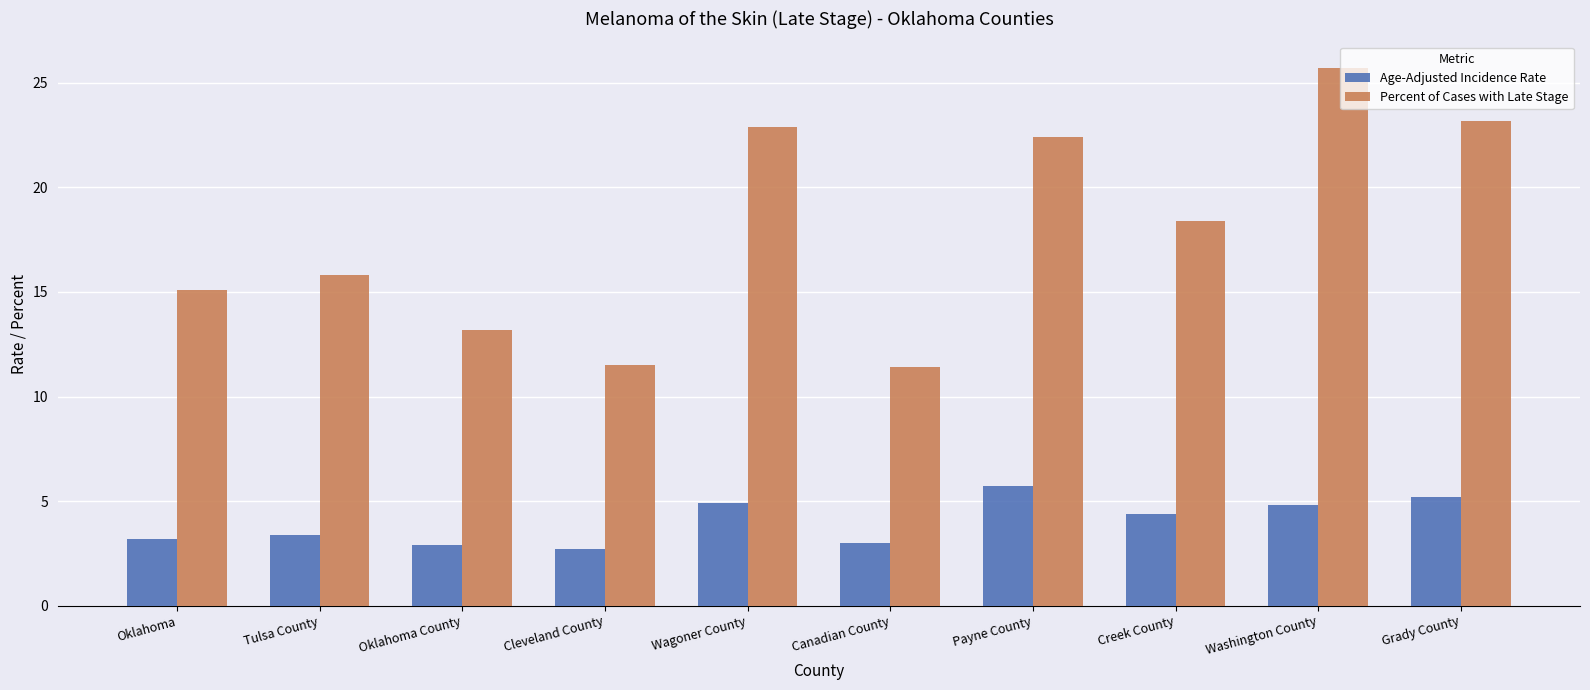

Which series has the widest spread of values?

Percent of Cases with Late Stage